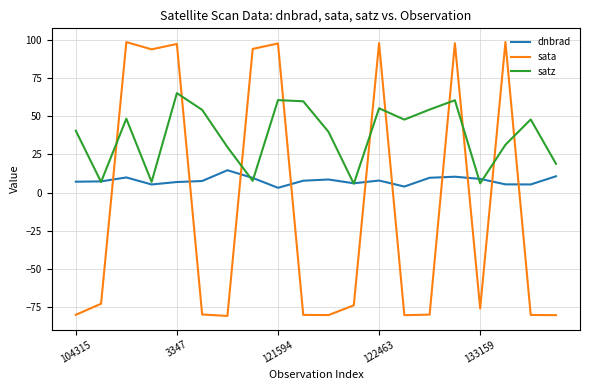

Rank the series by their average value, from lowest to highest.

sata, dnbrad, satz